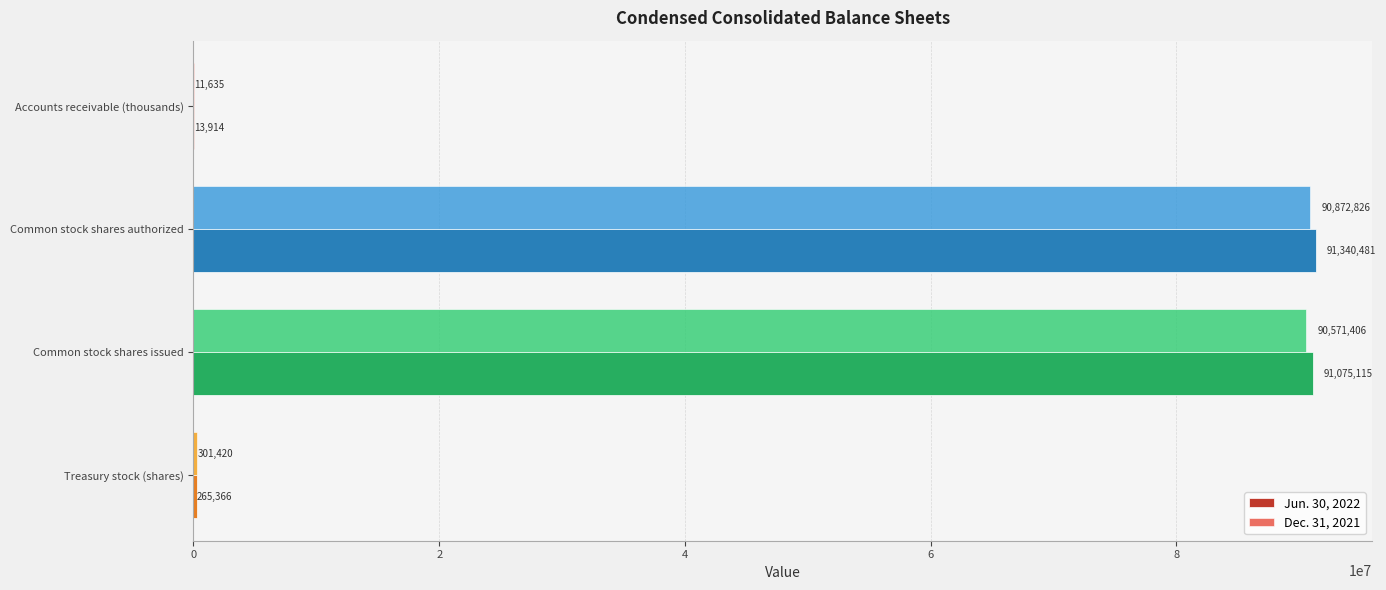

At which category does the chart reach its peak across all series?

Common stock shares authorized